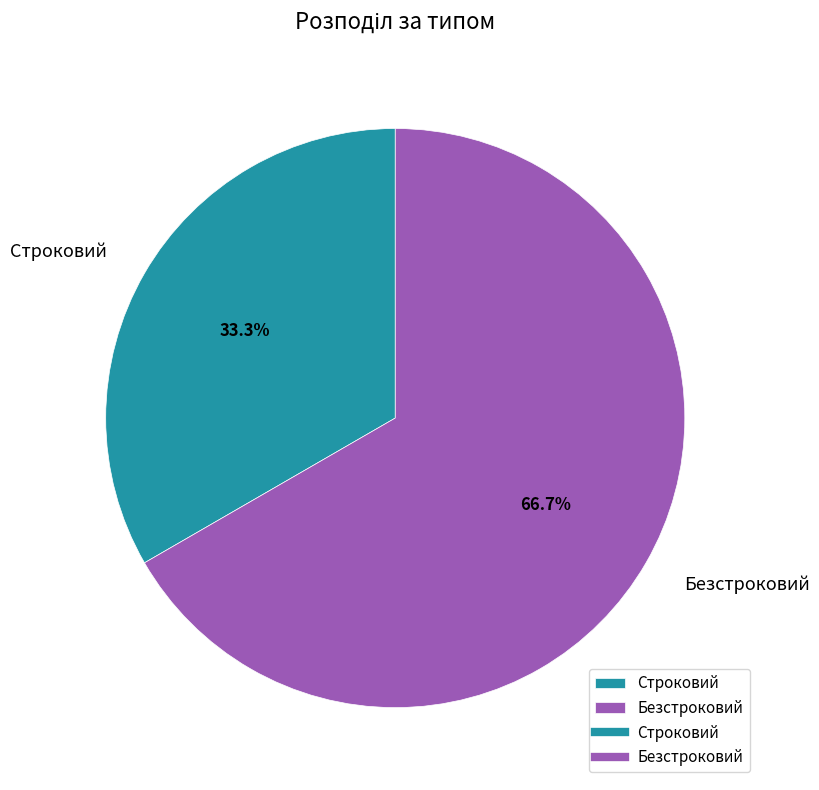

Do Безстроковий and Строковий together represent more than half of the pie?

Yes